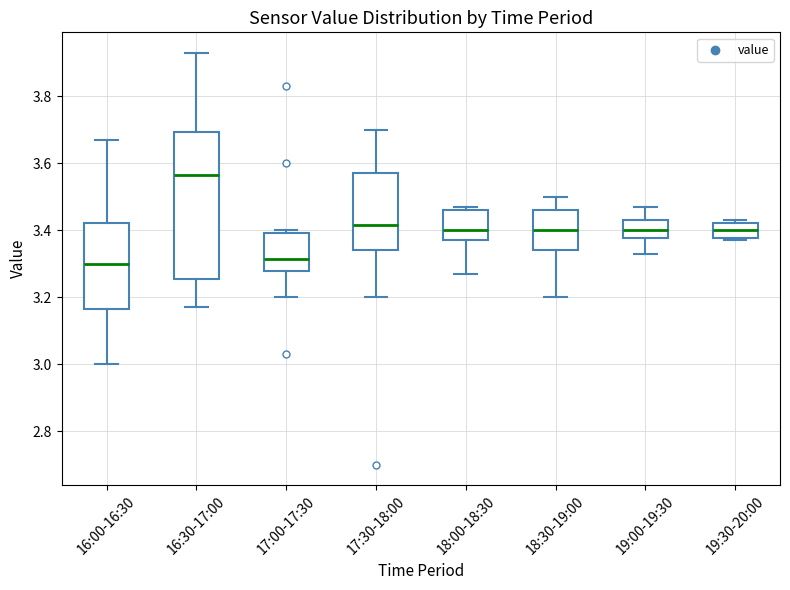

Reading left to right, transcribe this box plot: for each box, give where its median line is, the range the box spans, and where its two whiskers end, as read against the y-axis. The values are not printed on the chart, so give them approximately, as read against the axis.

16:00-16:30: median 3.30, box 3.16 to 3.42, whiskers 3.00 to 3.68
16:30-17:00: median 3.56, box 3.26 to 3.70, whiskers 3.18 to 3.94
17:00-17:30: median 3.32, box 3.28 to 3.40, whiskers 3.20 to 3.40 (just above the box's upper edge)
17:30-18:00: median 3.42, box 3.34 to 3.58, whiskers 3.20 to 3.70
18:00-18:30: median 3.40, box 3.38 to 3.46, whiskers 3.28 to 3.48
18:30-19:00: median 3.40, box 3.34 to 3.46, whiskers 3.20 to 3.50
19:00-19:30: median 3.40, box 3.38 to 3.44, whiskers 3.34 to 3.48
19:30-20:00: median 3.40, box 3.38 to 3.42, whiskers 3.38 (just below the box's lower edge) to 3.44